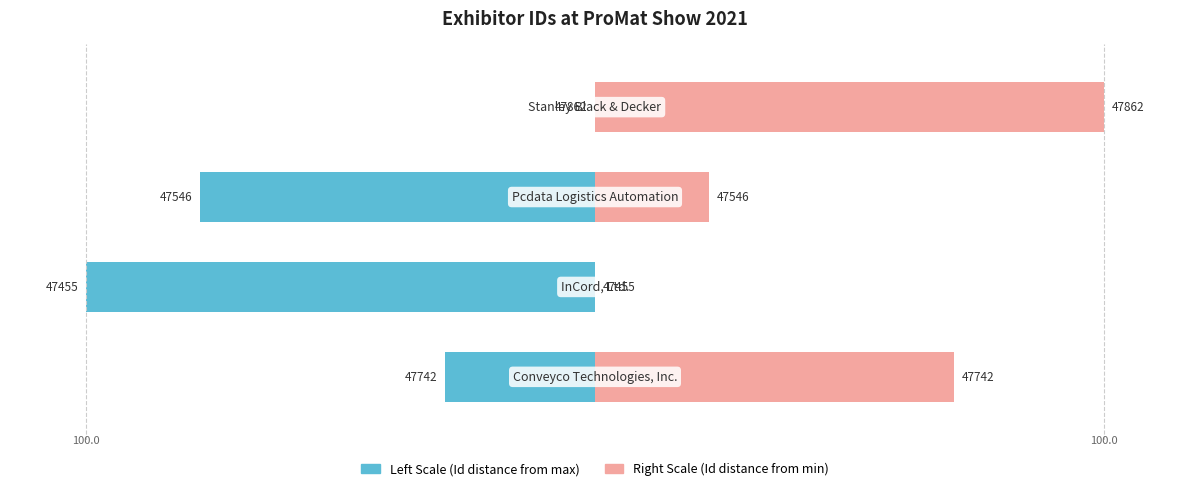

Rank the series by their average value, from lowest to highest.

Left Scale (Id distance from max), Right Scale (Id distance from min)